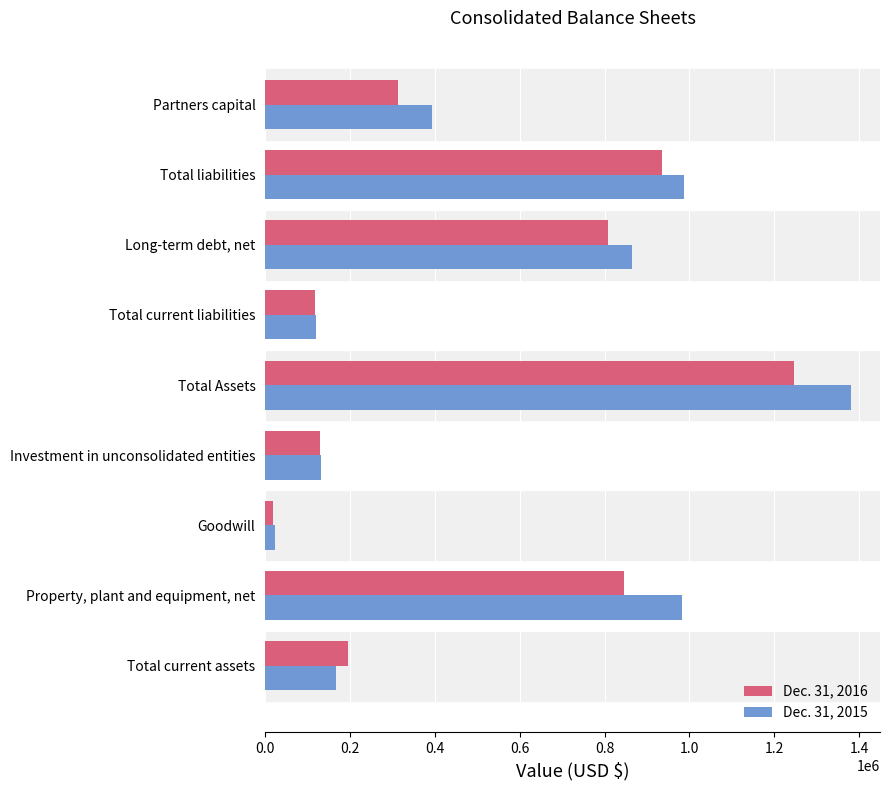

At which label is Dec. 31, 2015 closest to 702137?

Long-term debt, net